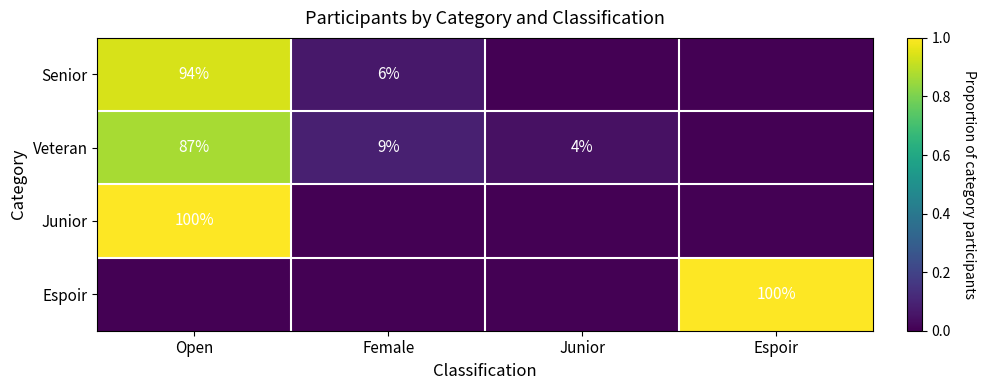

What is the sum of all Espoir values?

1.0